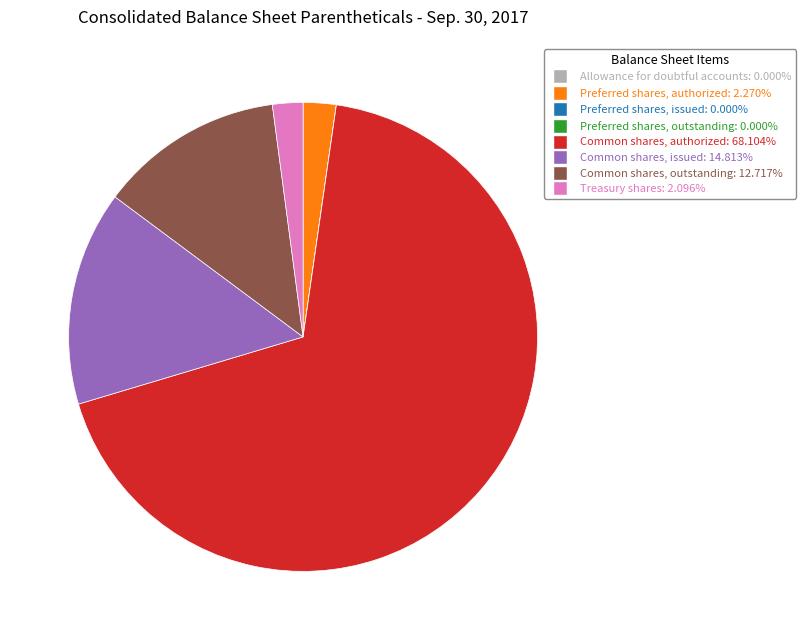

Do Common shares, outstanding and Common shares, authorized together represent more than half of the pie?

Yes